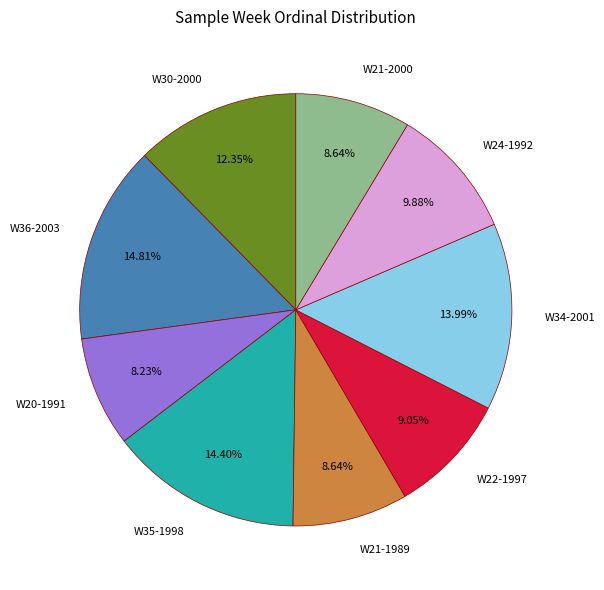

What is the ratio of the value at W21-1989 to the value at W22-1997?

1.0